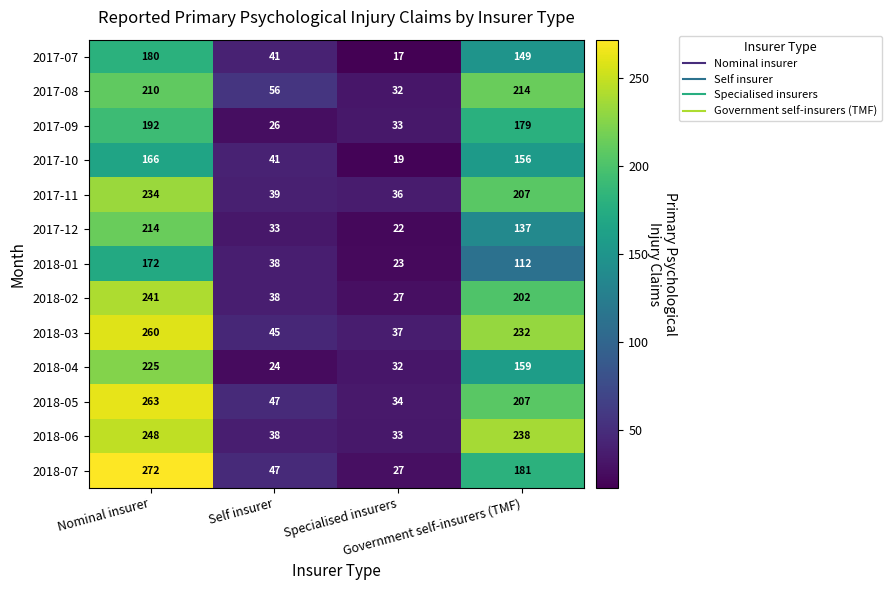

How many categories are shown in the chart?

4